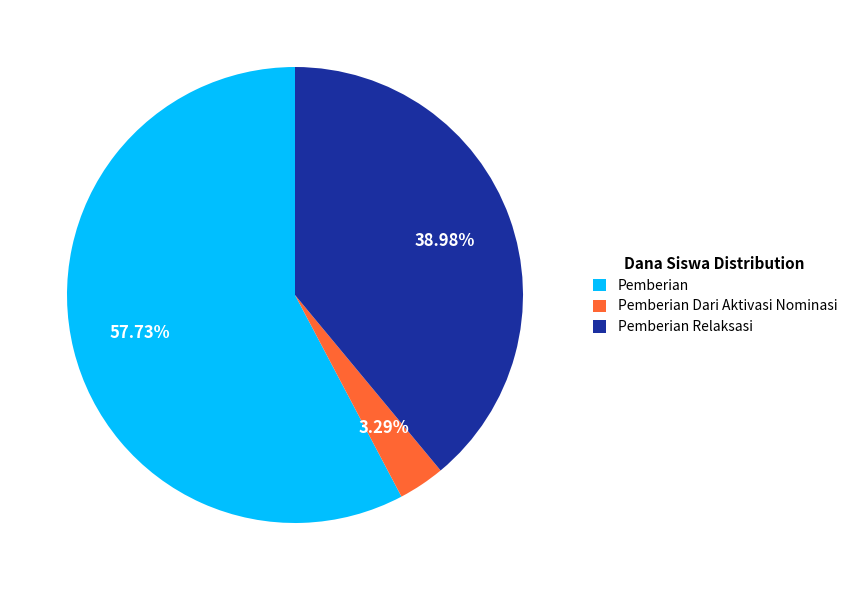

Rank the categories by value from lowest to highest.

Pemberian Dari Aktivasi Nominasi, Pemberian Relaksasi, Pemberian